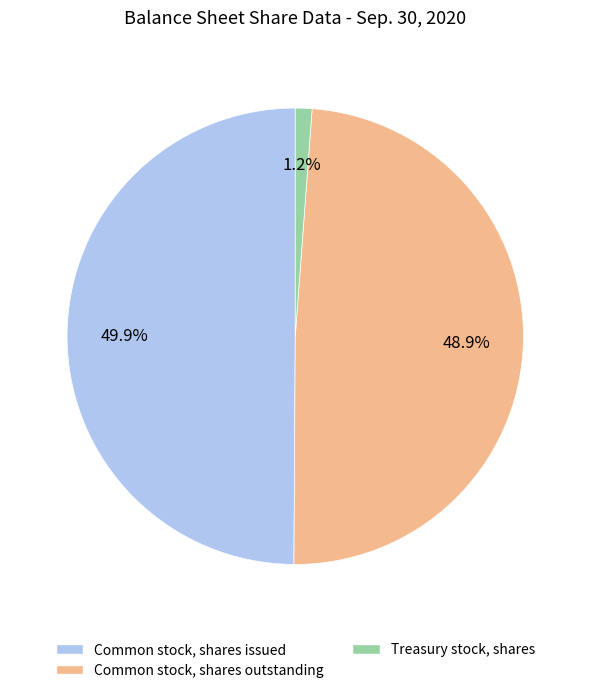

What is the smallest slice in the pie chart?

Treasury stock, shares